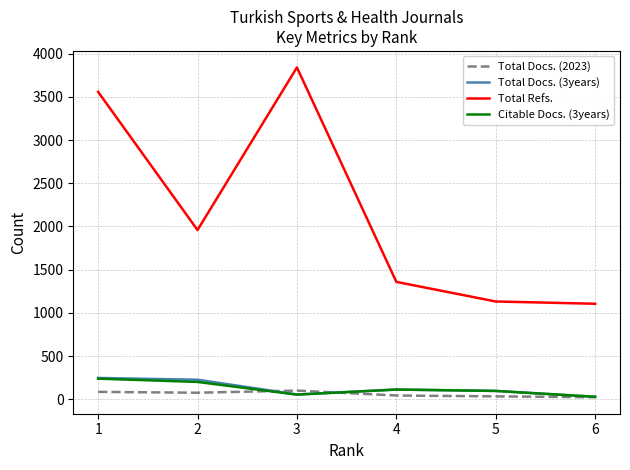

Which series has the largest range (max minus min)?

Total Refs.